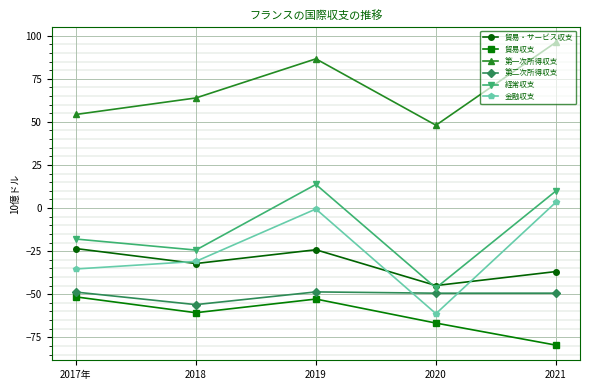

What position from the left is 2019?

3